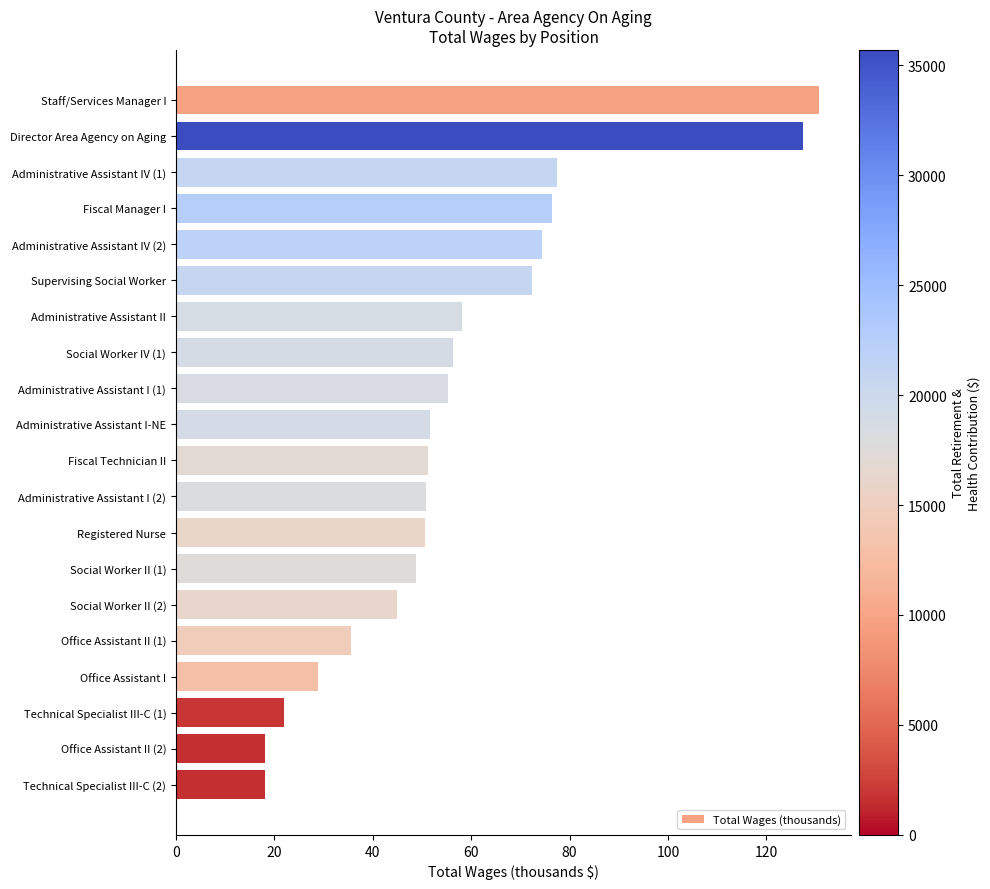

What is the value of the 16th bar from the top?

35.6